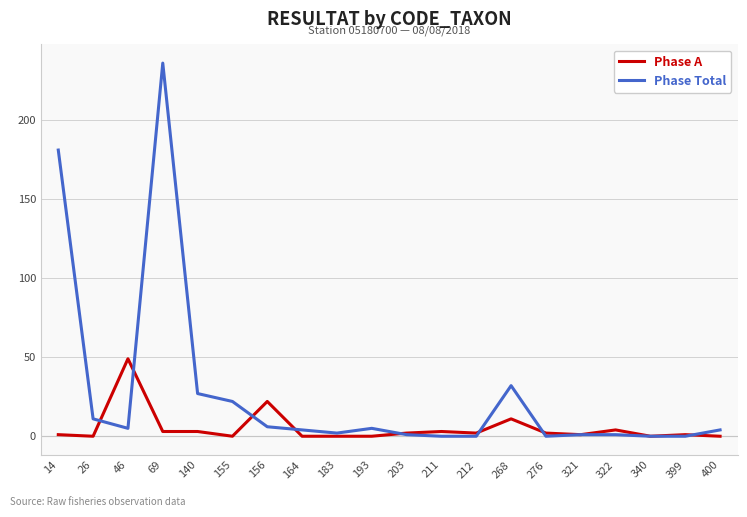

List the series in order of their overall mean, lowest first.

Phase A, Phase Total